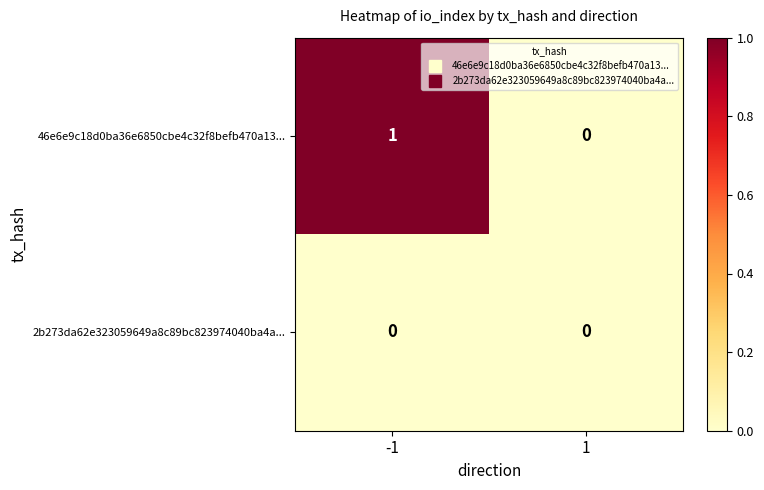

How many values in the 46e6e9c18d0ba36e6850cbe4c32f8befb470a13... series are below 1?

1